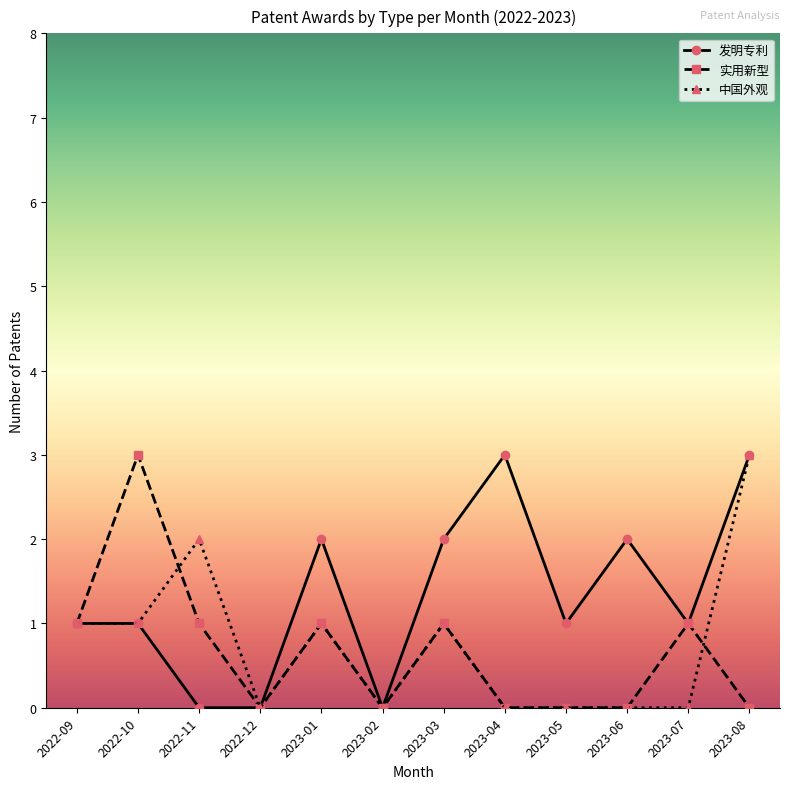

What is the highest value of the 发明专利 series?

3